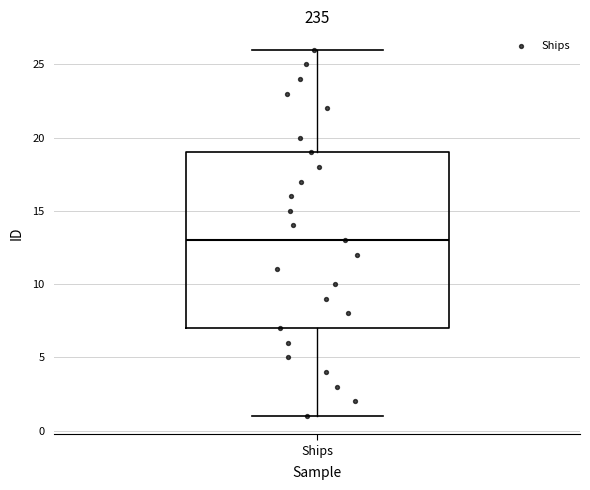

Read this box plot against the y-axis: the position of the median line, the range covered by the box, and the ends of both whiskers. The values are not printed on the chart, so give them approximately, as read against the axis.

median 13, box 7 to 19, whiskers 1 to 26